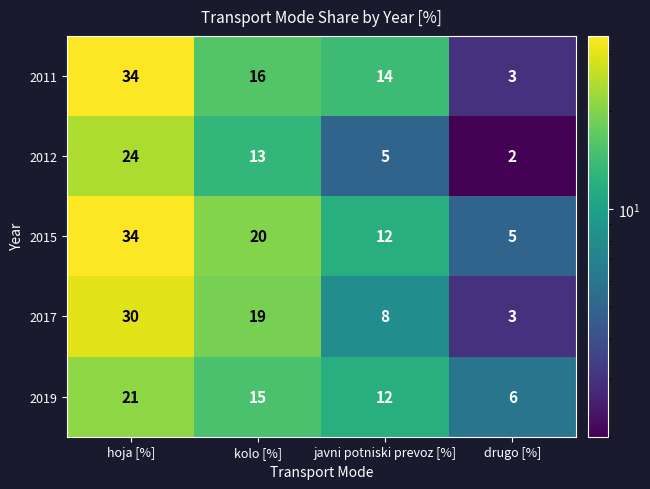

At which category is the sum across all series the highest?

hoja [%]